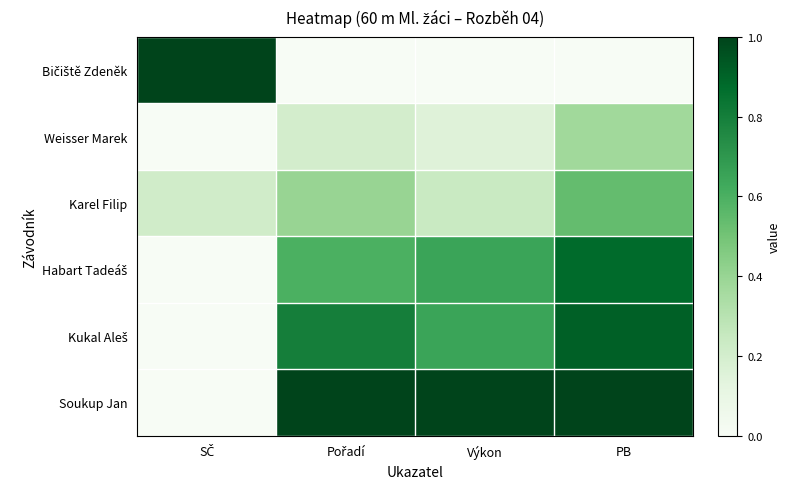

What is the total value across all series at Pořadí?

3.0